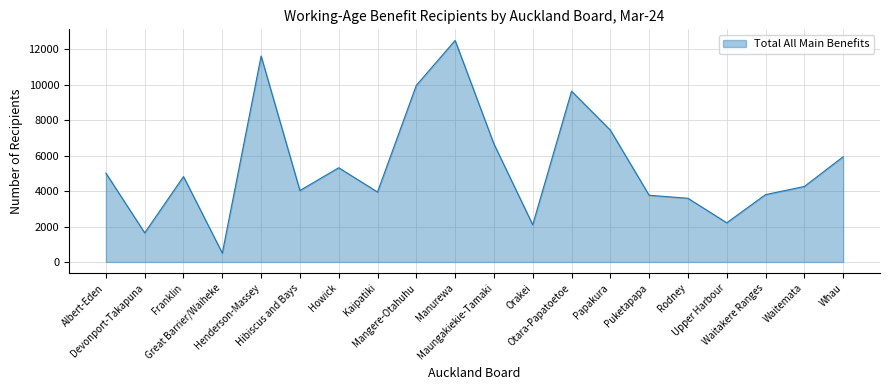

What is the difference between the maximum and minimum values?

12000